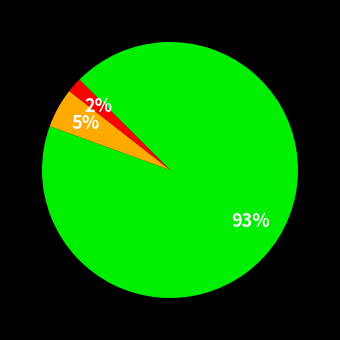

To the nearest percent, what is the average slice percentage?

33%